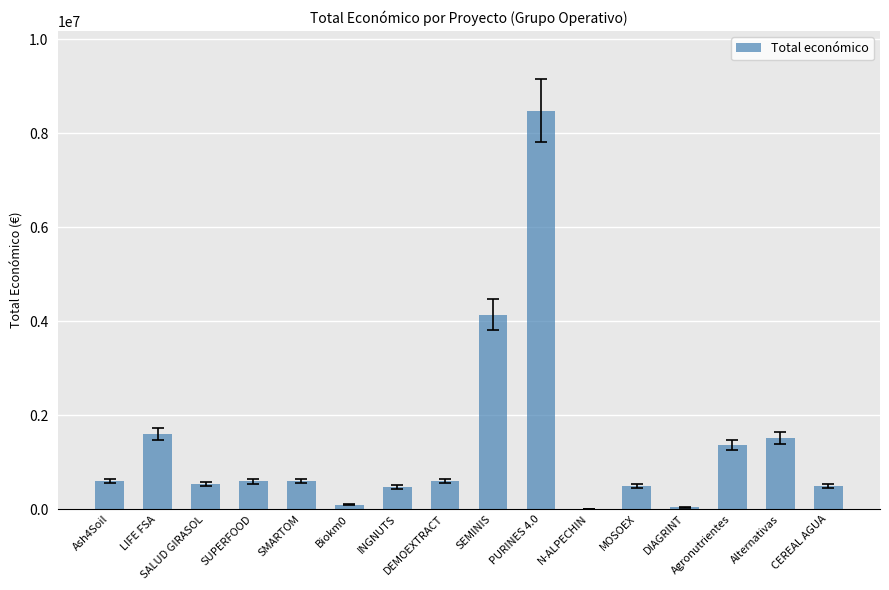

What is the maximum value shown in the chart?

8484999